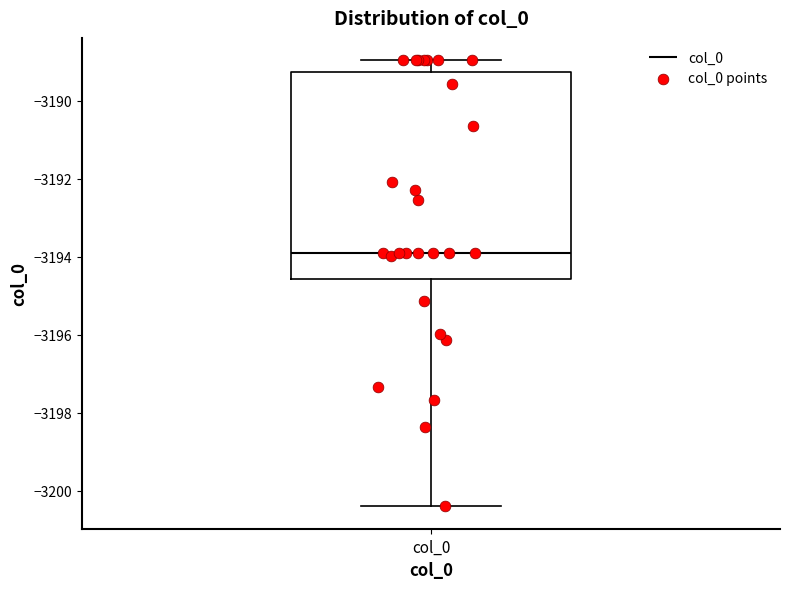

Transcribe this box plot: give where the median line is, the range the box spans, and where the two whiskers end, as read against the y-axis. The values are not printed on the chart, so give them approximately, as read against the axis.

median -3194.0, box -3194.6 to -3189.2, whiskers -3200.4 to -3189.0